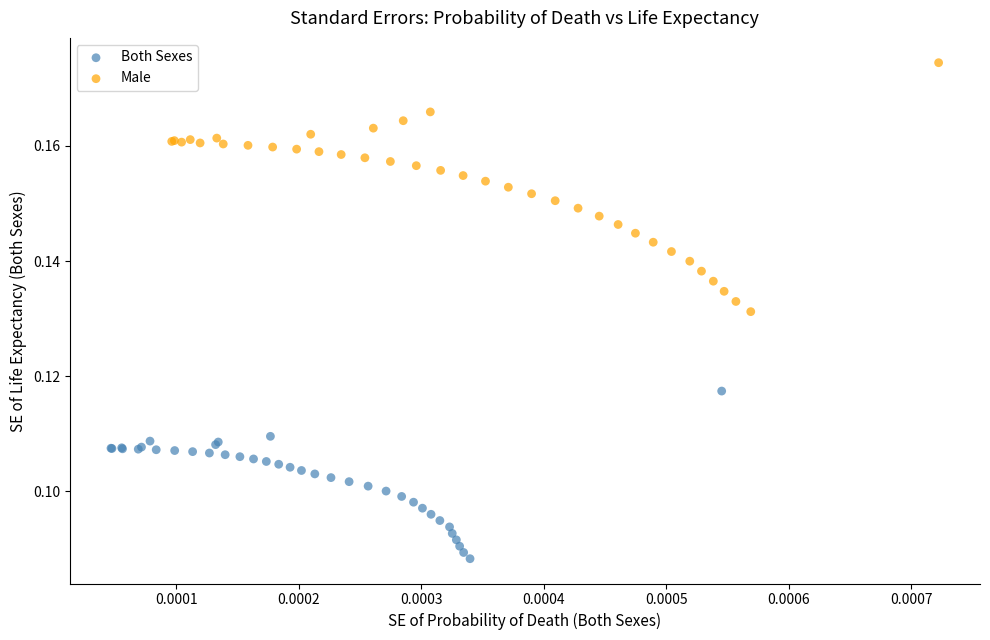

Which series reaches the maximum Y coordinate?

Male